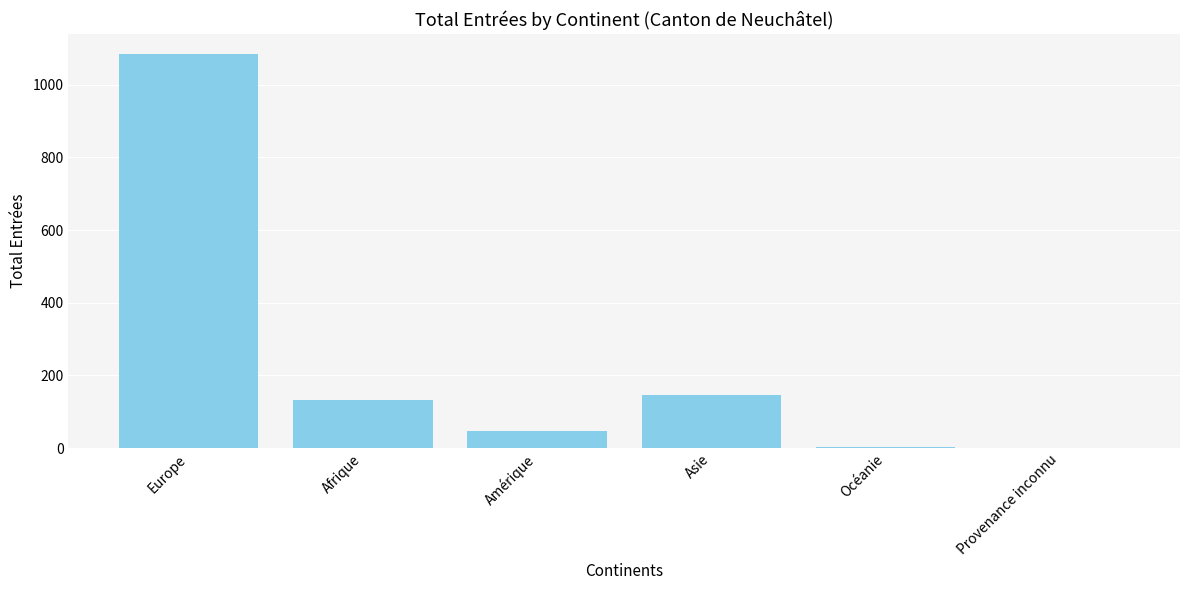

What is the greatest value displayed?

1085